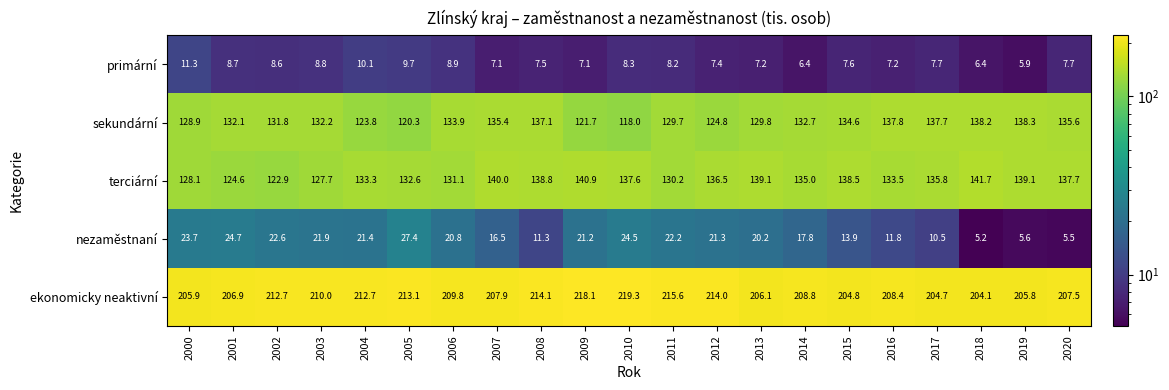

What is the sum of the ekonomicky neaktivní values at 2008 and 2002?

426.8